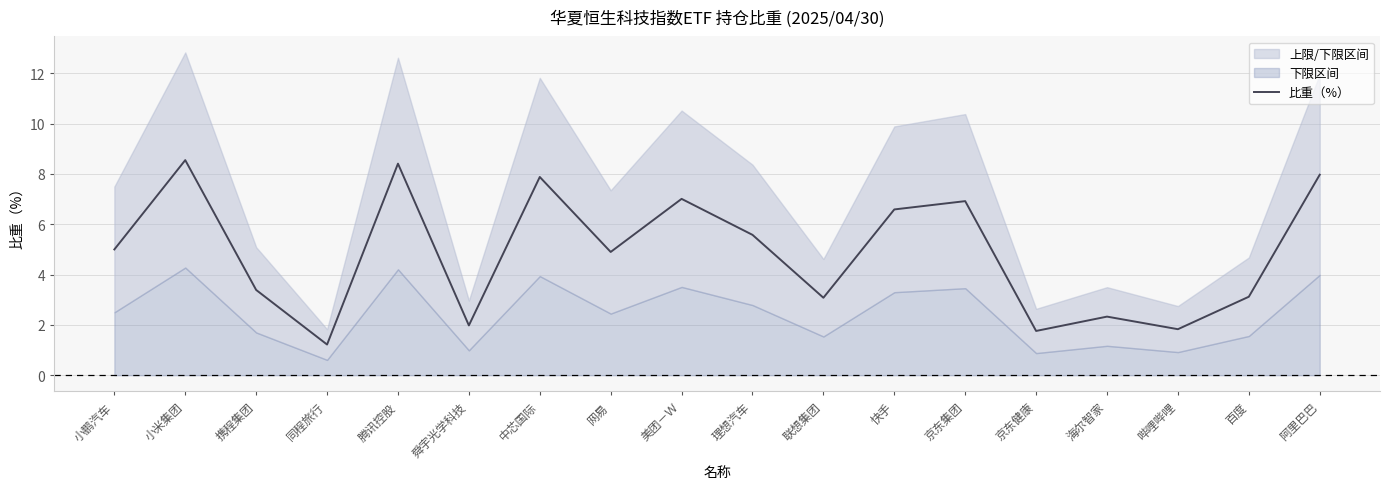

True or false: the data shows 7.9 at 中芯国际.

True